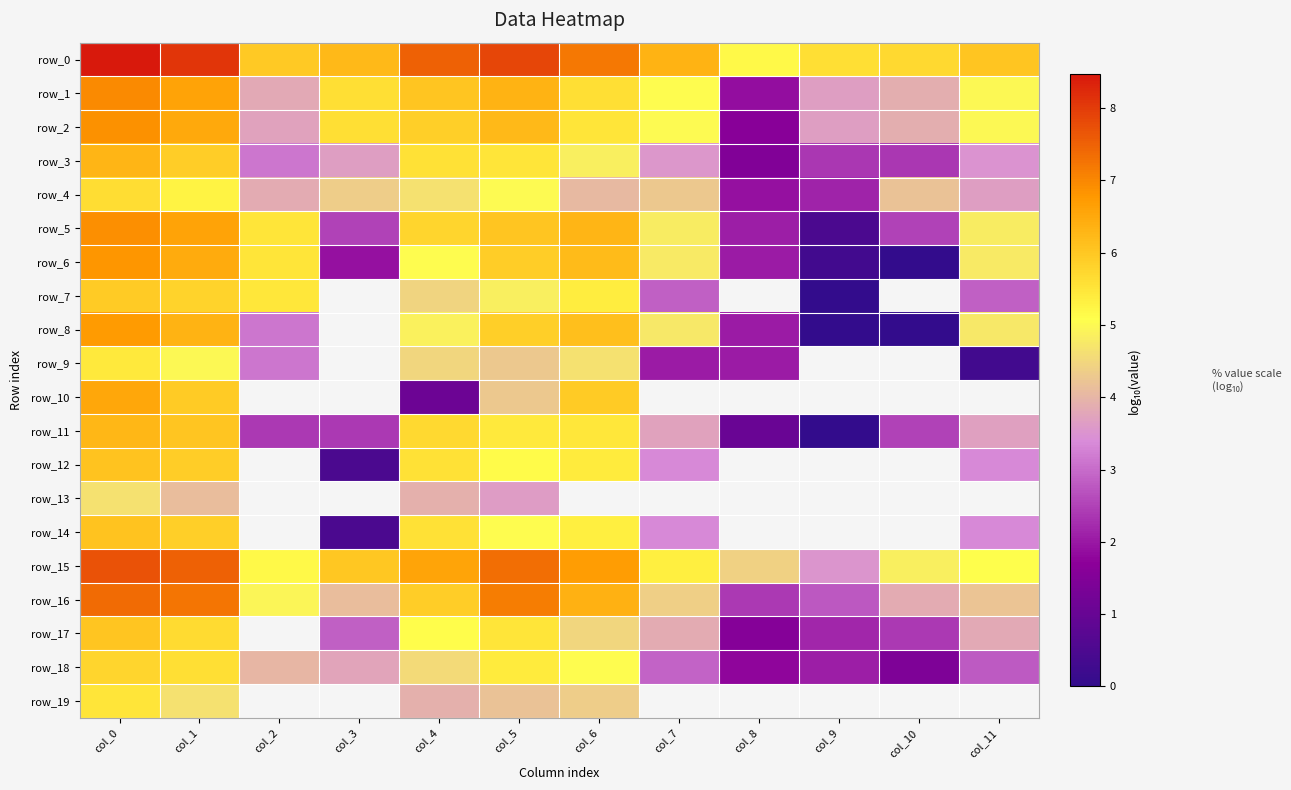

What is the spread (max minus min) of values at col_10?

5.7